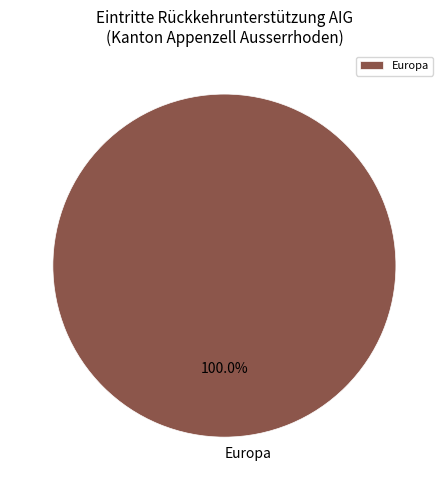

Rank the categories by value from highest to lowest.

Europa